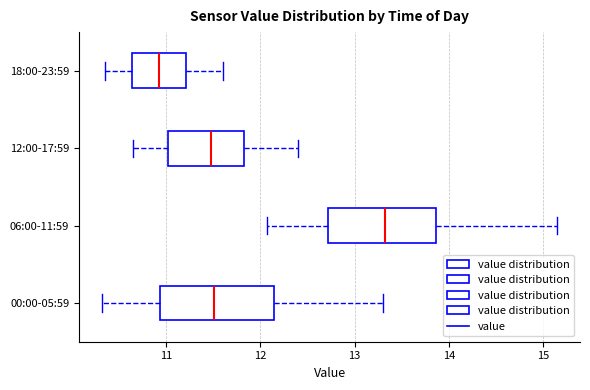

Reading bottom to top, read every box against the x-axis: the position of its median line, the range the box covers, and the ends of its whiskers. The values are not printed on the chart, so give them approximately, as read against the axis.

00:00-05:59: median 11.5, box 10.9 to 12.2, whiskers 10.3 to 13.3
06:00-11:59: median 13.3, box 12.7 to 13.9, whiskers 12.1 to 15.2
12:00-17:59: median 11.5, box 11.0 to 11.8, whiskers 10.7 to 12.4
18:00-23:59: median 10.9, box 10.6 to 11.2, whiskers 10.4 to 11.6